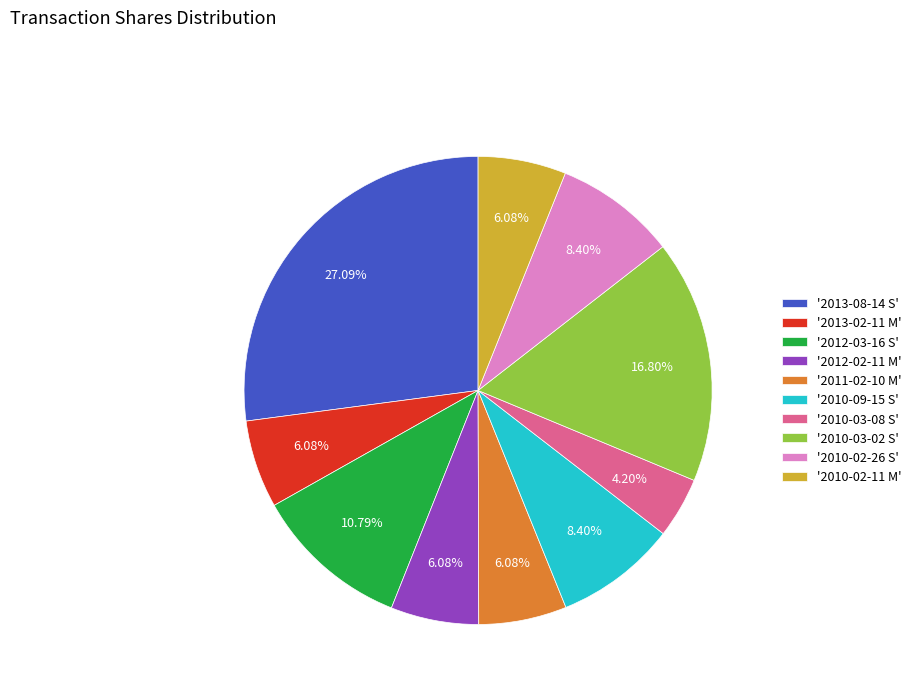

Do '2010-02-26 S' and '2012-03-16 S' together represent more than half of the pie?

No